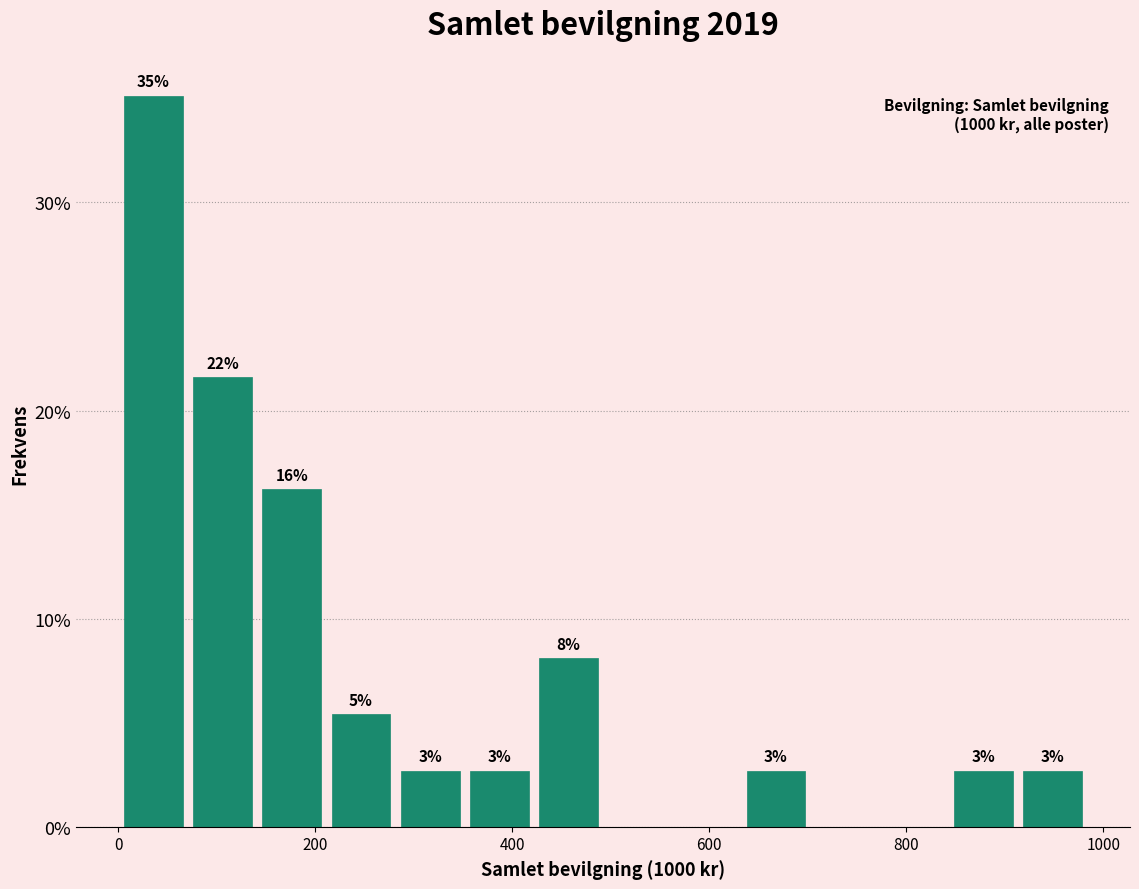

Around what value on the x-axis is the tallest bar? Give the approximate position of its centre, as read against the axis.

40